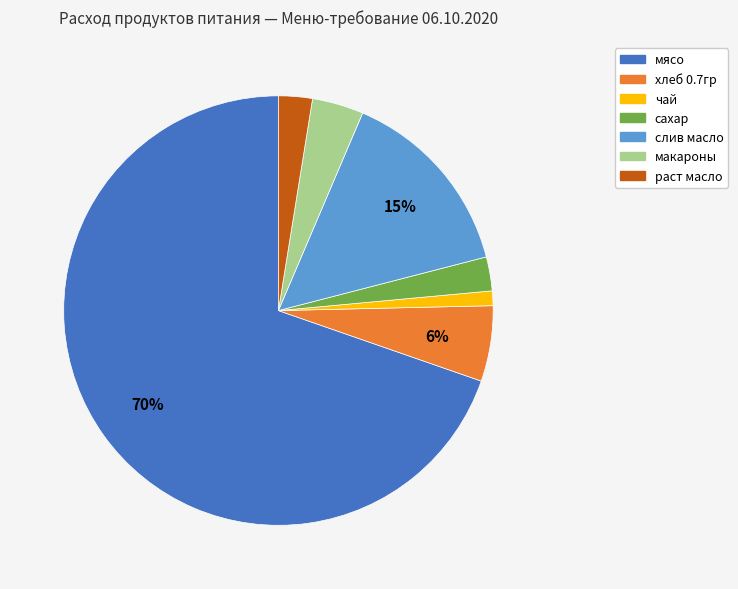

Combined, do чай and сахар account for over 50%?

No